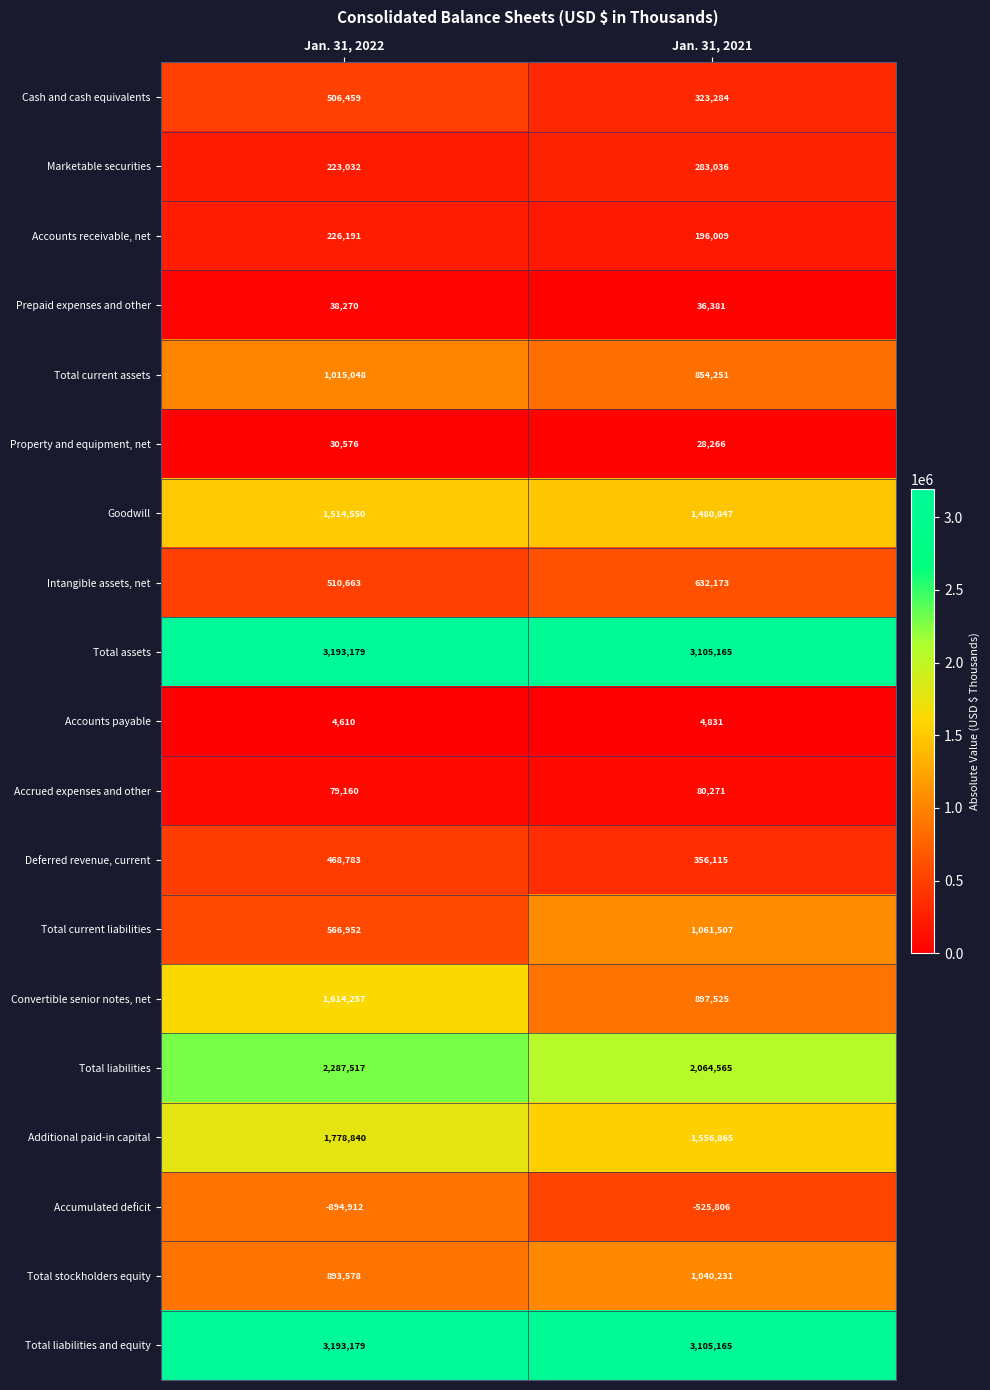

What is the sum of all Cash and cash equivalents values?

829743